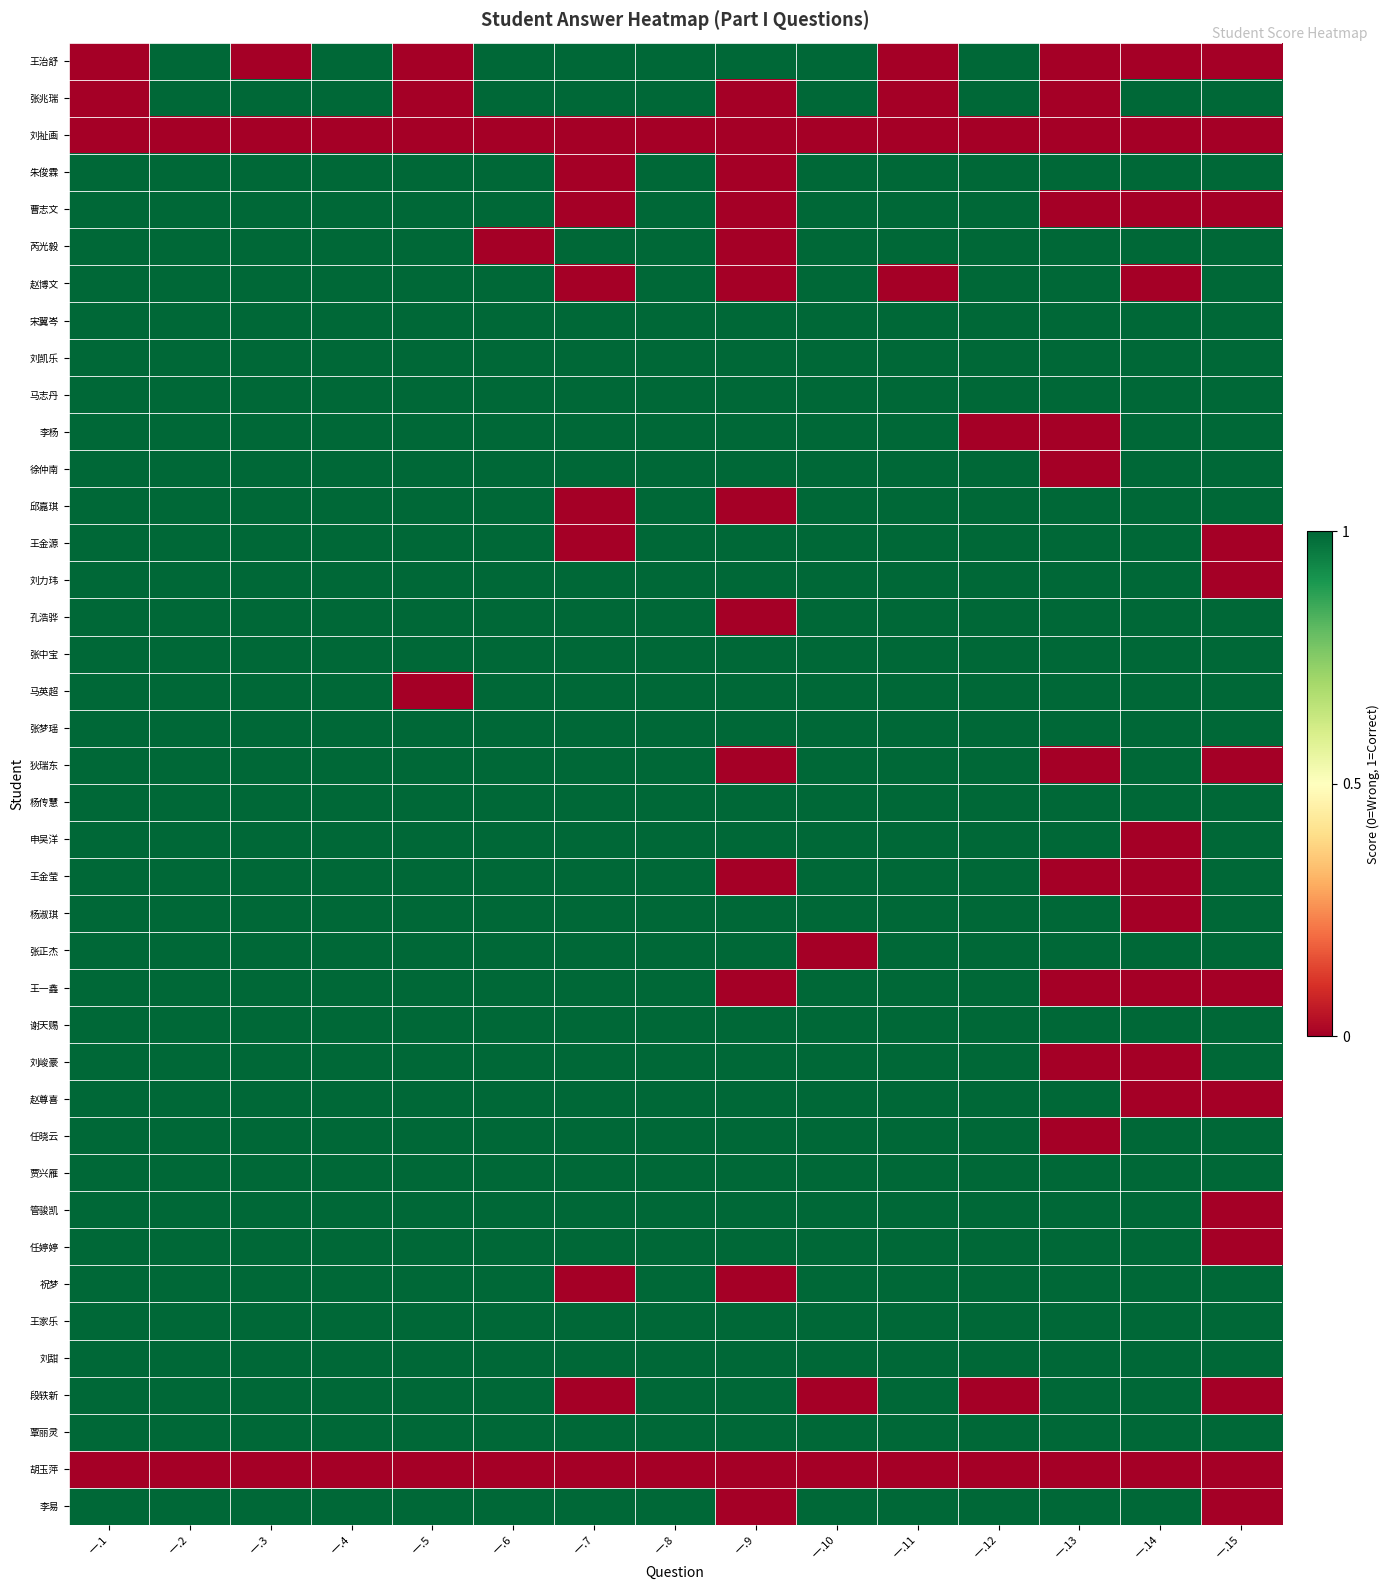

Which has a higher value, 一.10 or 一.3?

一.10